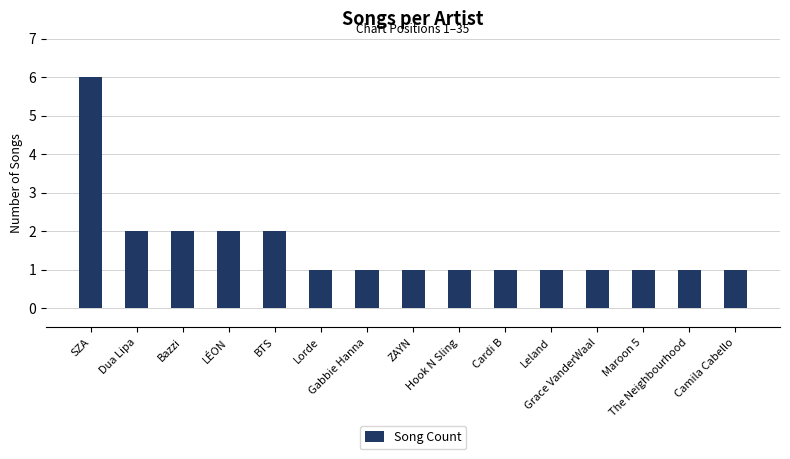

Reading right to left, what are all the values shown in this chart?

1	1	1	1	1	1	1	1	1	1	2	2	2	2	6